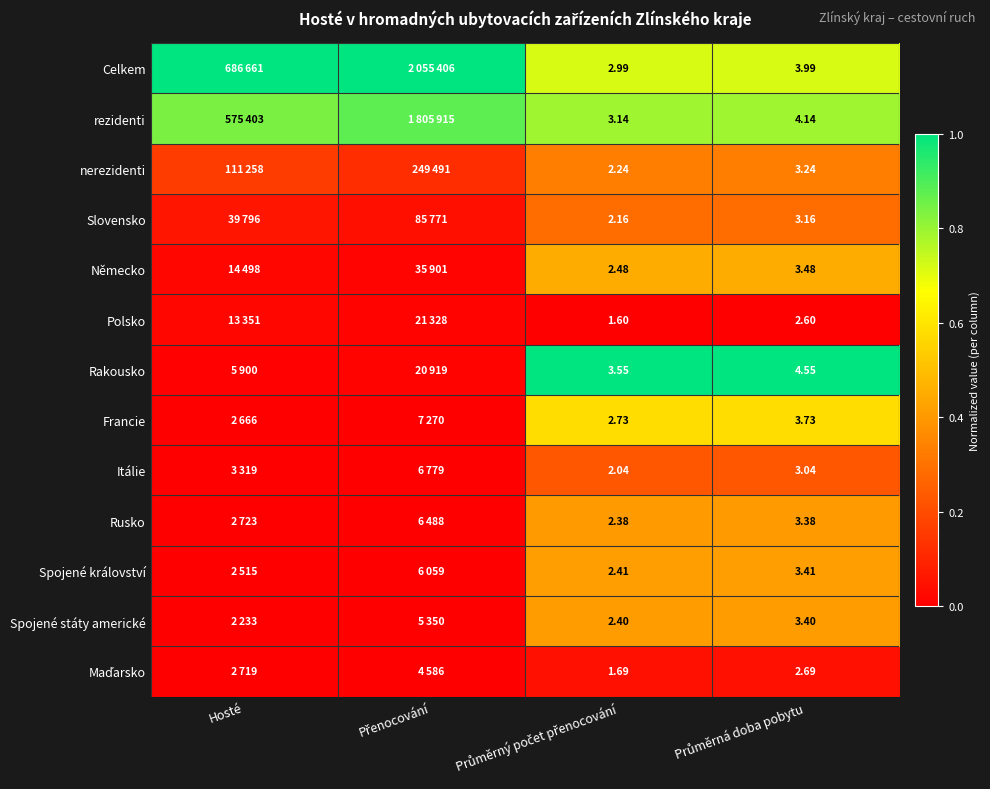

True or false: Celkem has a value of 1.0 at Hosté.

True